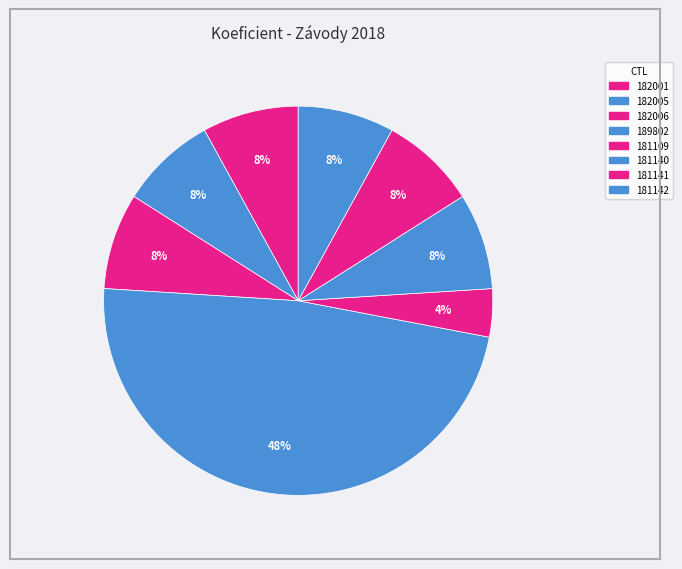

Is 182001 the majority of the pie?

No